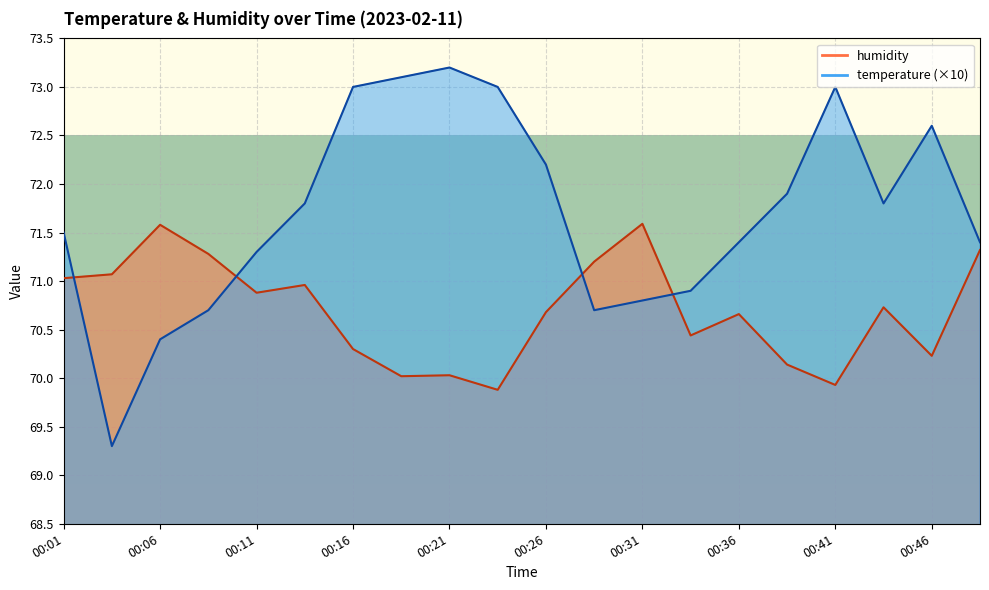

What is the difference between the second highest and minimum values in the humidity series?

1.7